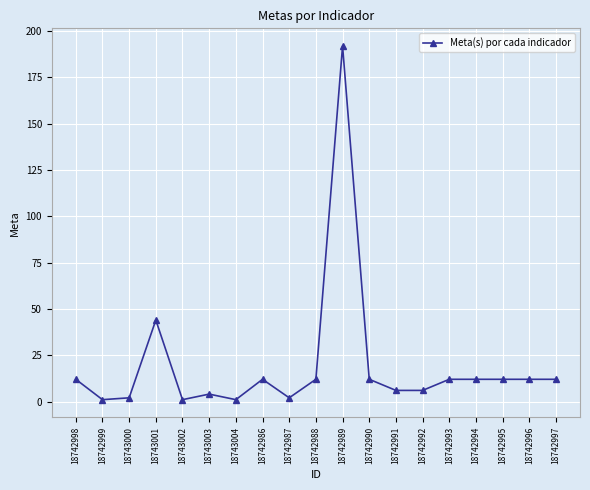

Which has a higher value, 18742989 or 18743002?

18742989